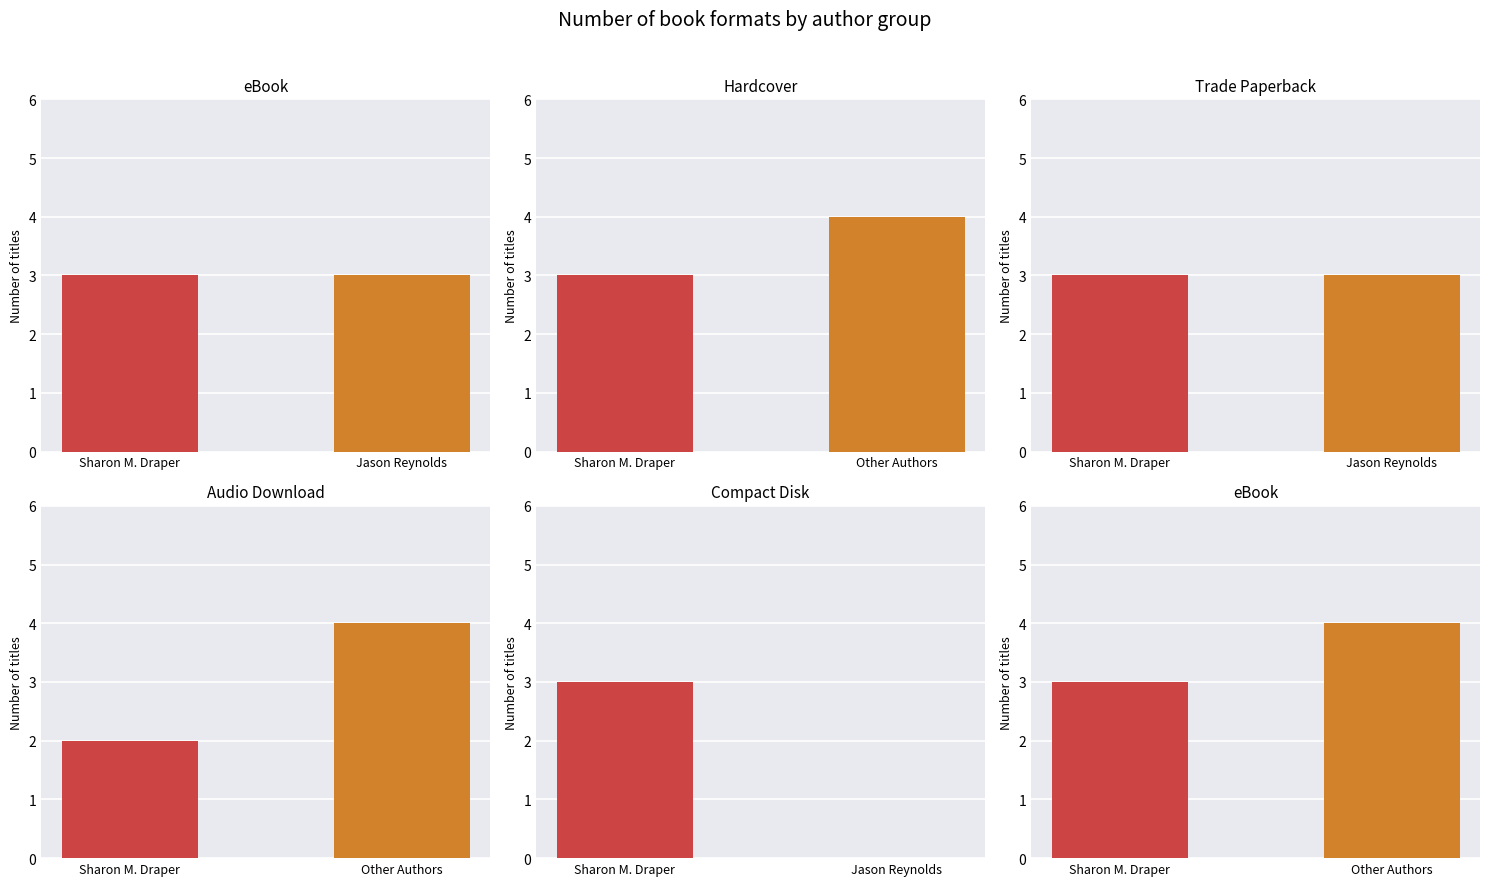

Which series changed the most between 3 and 4?

eBook